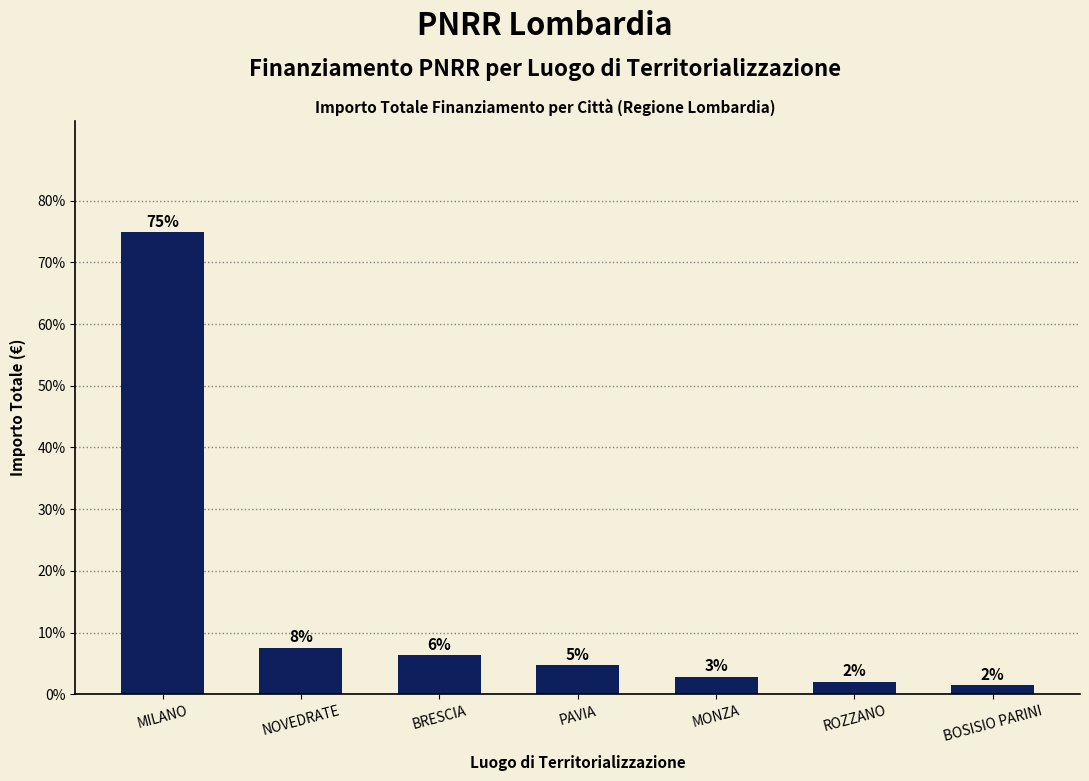

What is the label of the 3rd bar from the left?

BRESCIA